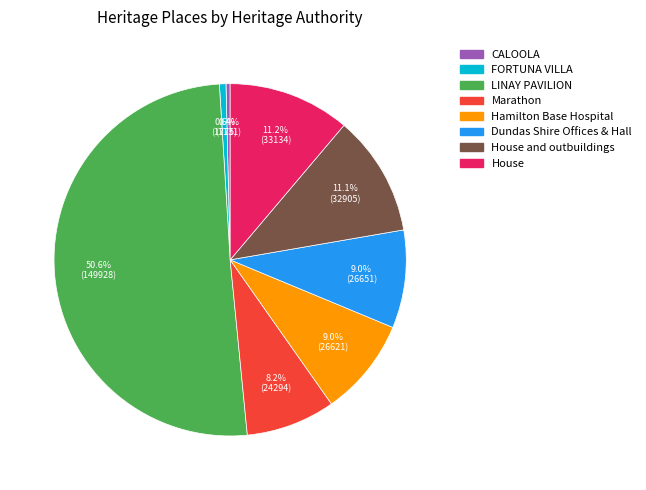

How many slices are in this pie chart?

8